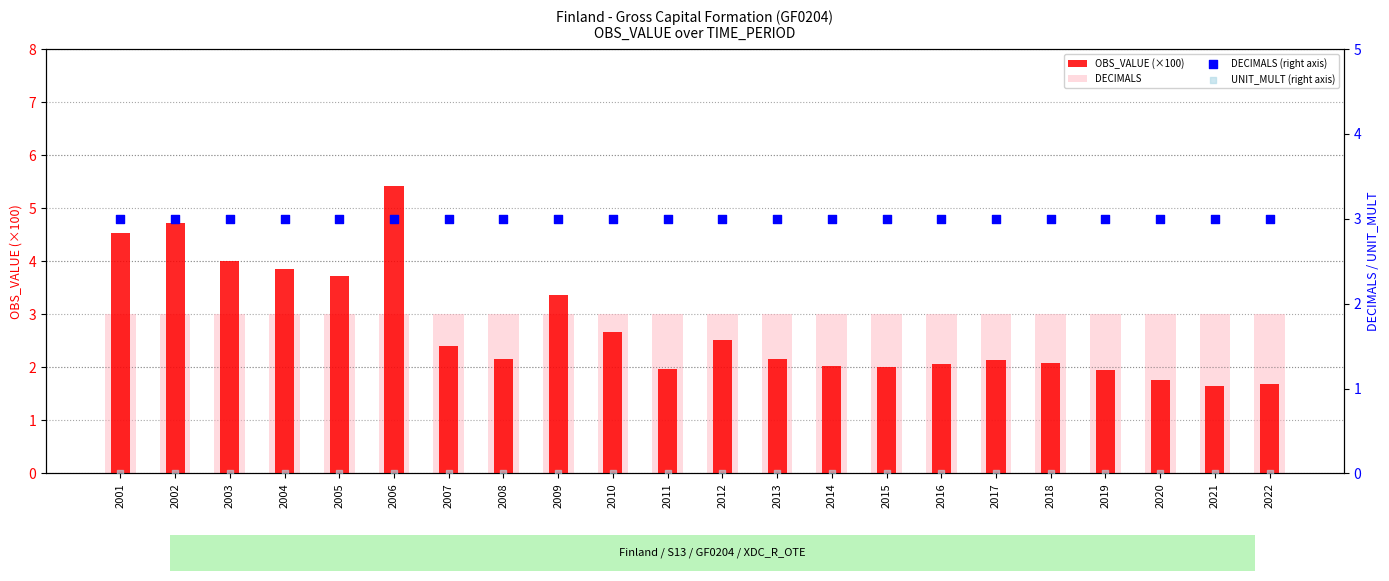

What is the total value across all series at 2001?

10.5